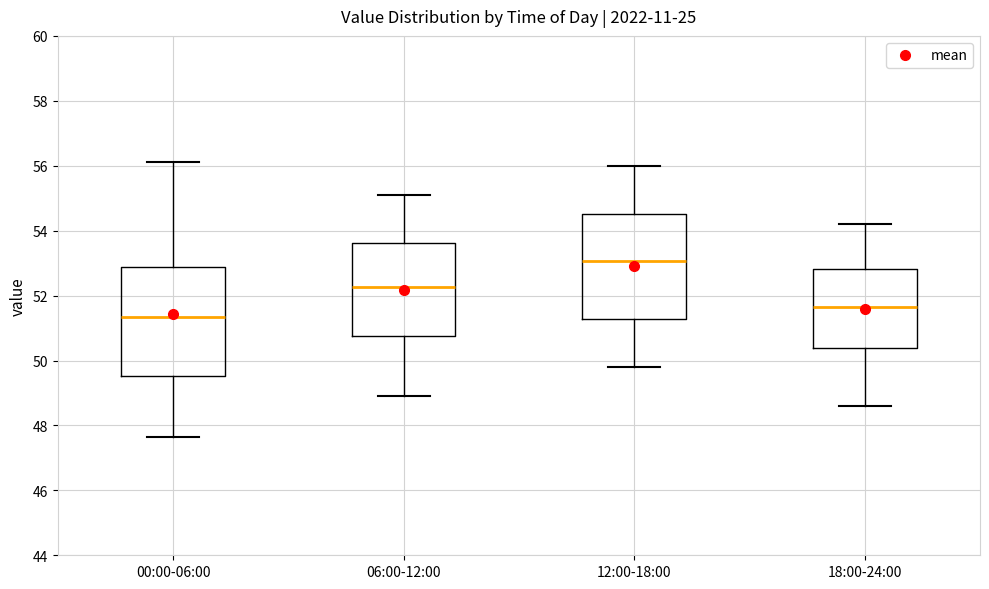

Reading left to right, transcribe this box plot: for each box, give where its median line is, the range the box spans, and where its two whiskers end, as read against the y-axis. The values are not printed on the chart, so give them approximately, as read against the axis.

00:00-06:00: median 51.4, box 49.6 to 52.8, whiskers 47.6 to 56.2
06:00-12:00: median 52.2, box 50.8 to 53.6, whiskers 49.0 to 55.2
12:00-18:00: median 53.0, box 51.2 to 54.6, whiskers 49.8 to 56.0
18:00-24:00: median 51.6, box 50.4 to 52.8, whiskers 48.6 to 54.2